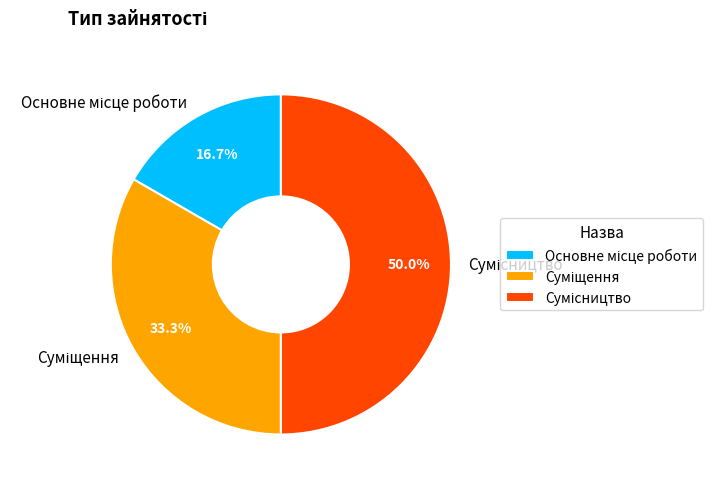

How many slices are in this pie chart?

3